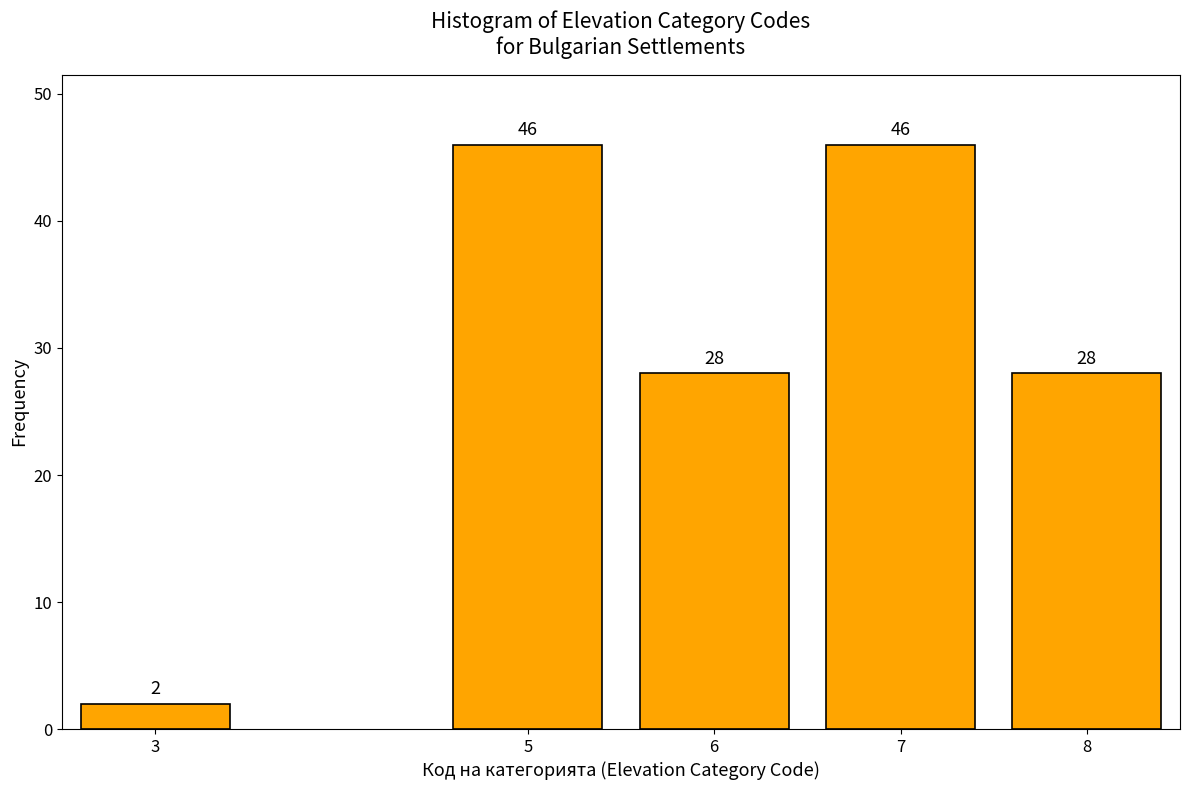

Reading left to right, list all the values displayed in this chart.

2	46	28	46	28